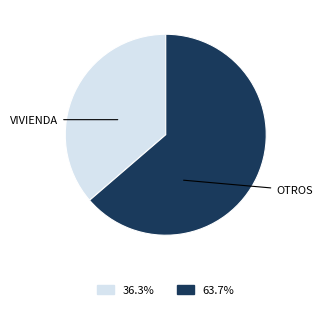

Is there a majority slice in this chart?

Yes